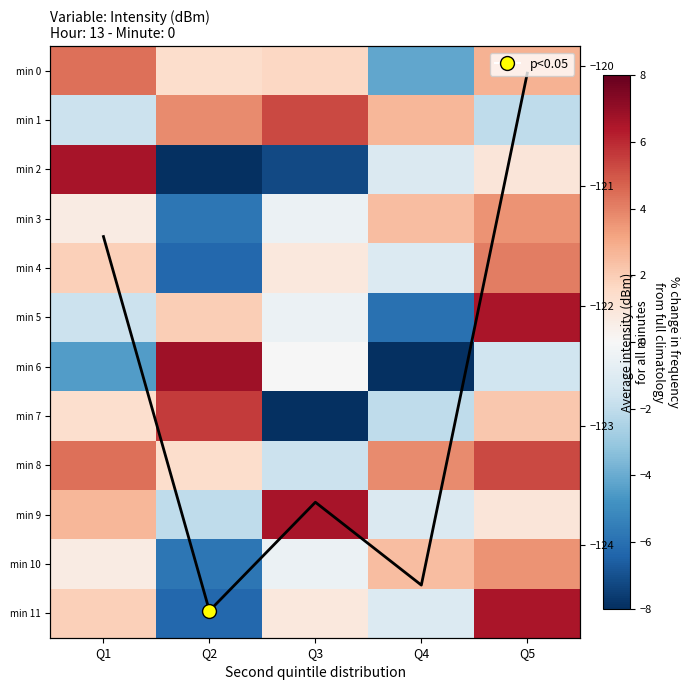

Which series changed the most between Q1 and Q5?

min 5